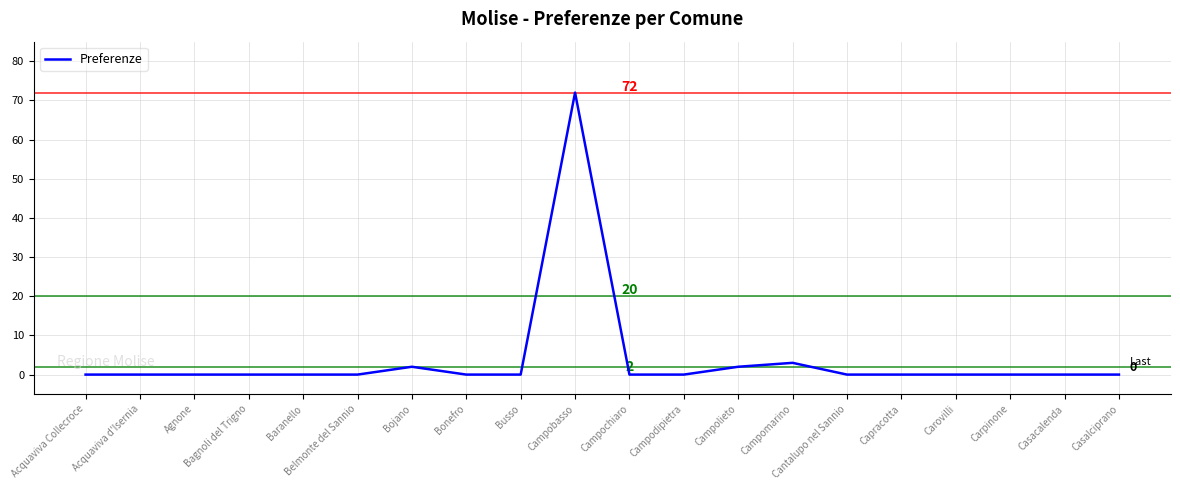

What position from the left is Acquaviva d'Isernia?

2